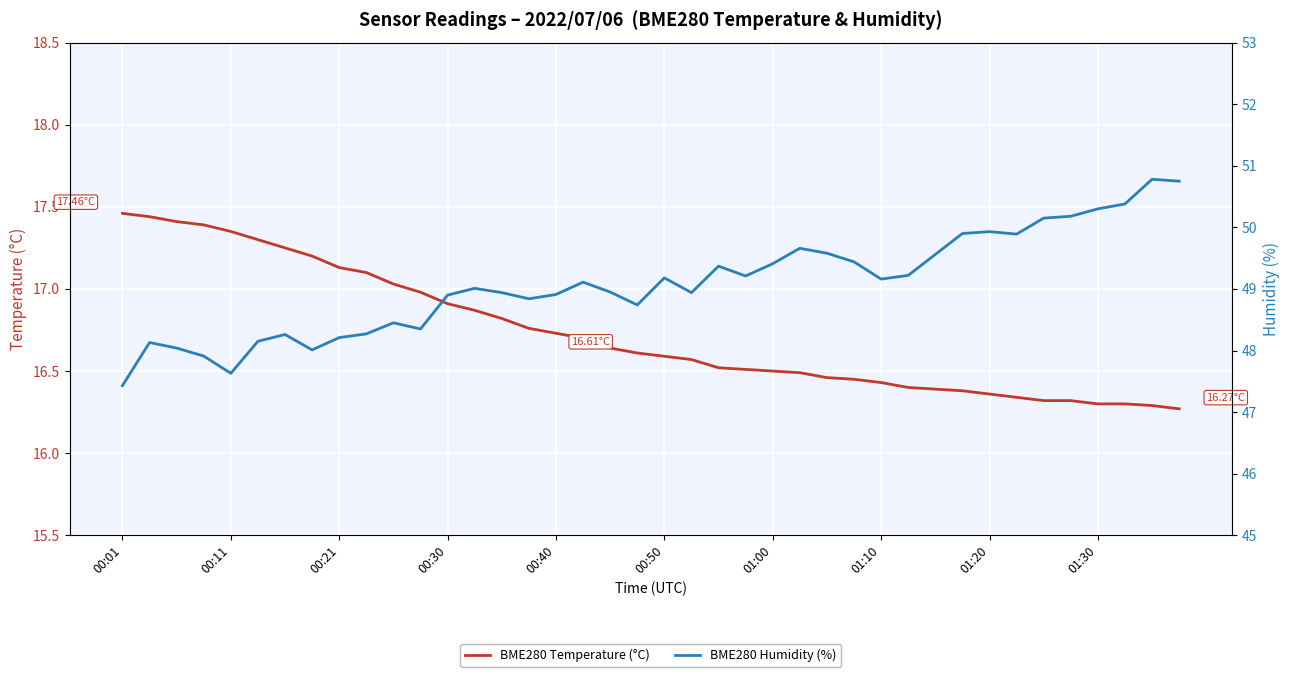

True or false: BME280 Humidity (%) and BME280 Temperature (°C) cross at least once.

False